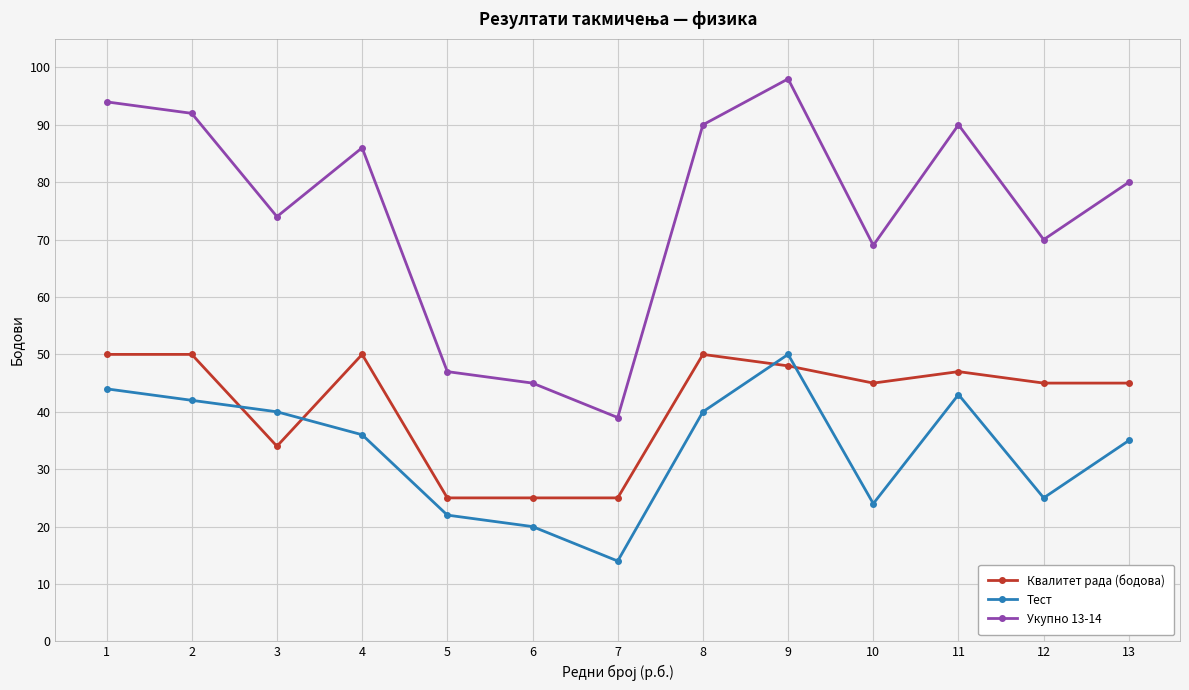

Which series has the largest total across all categories?

Укупно 13-14